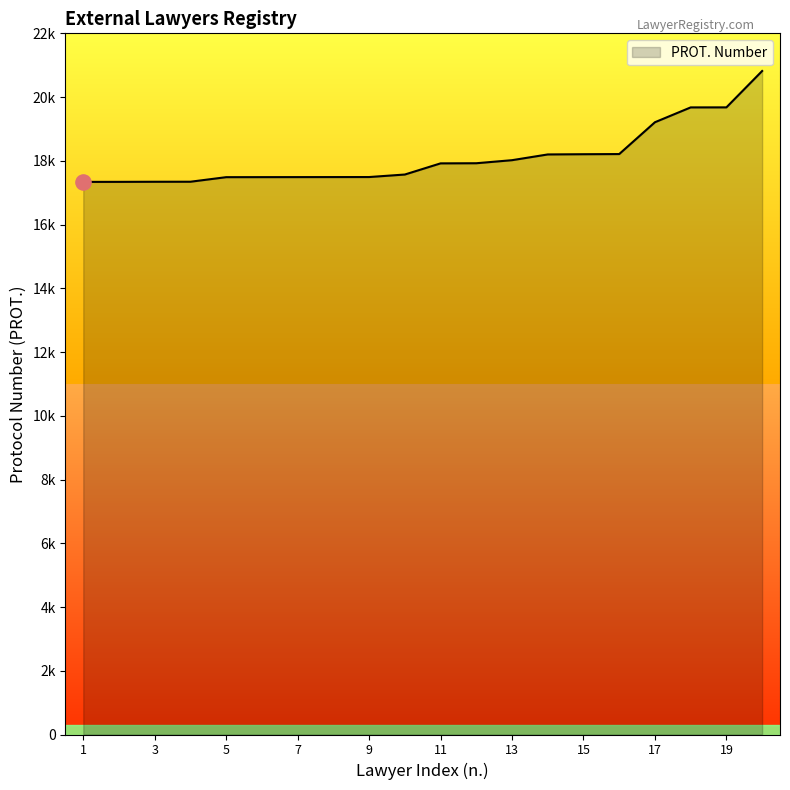

Does the chart have visible grid lines?

No